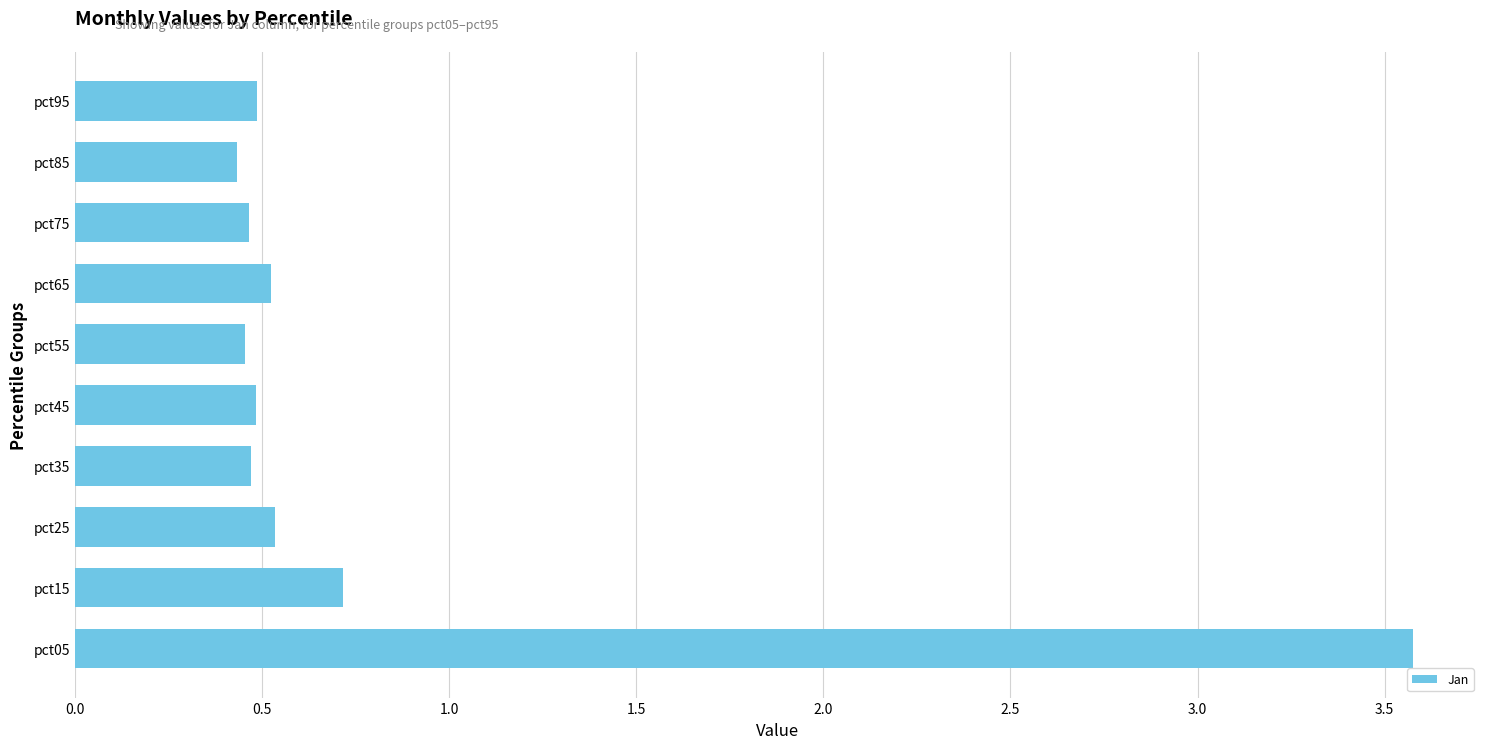

What is the sum of all values?

8.1